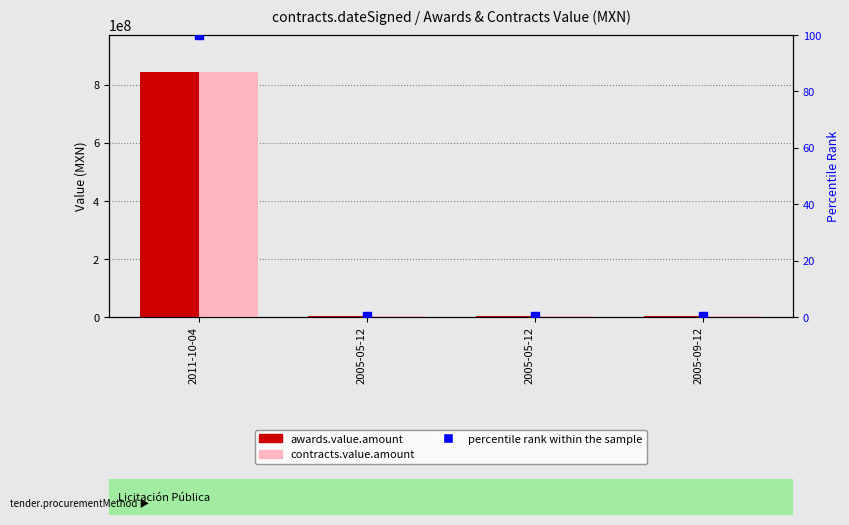

What is the total value across all series at 2005-05-12?

6650984.6